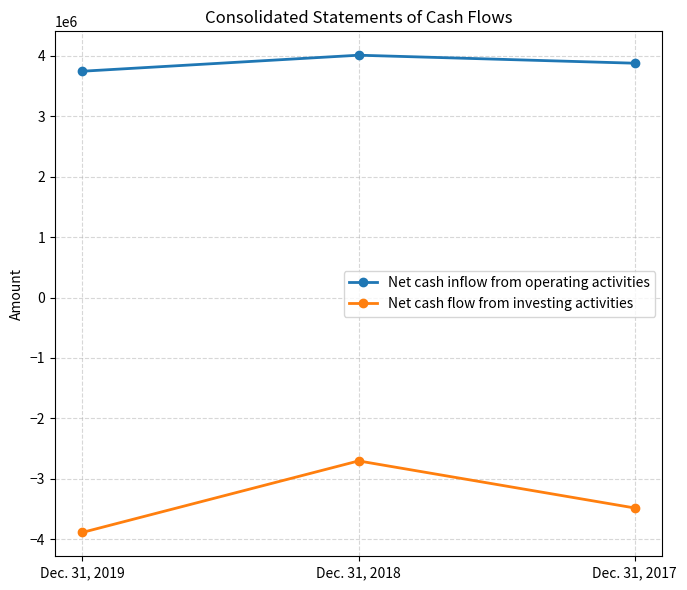

Is it true that Net cash inflow from operating activities equals 3745173 at Dec. 31, 2019?

True